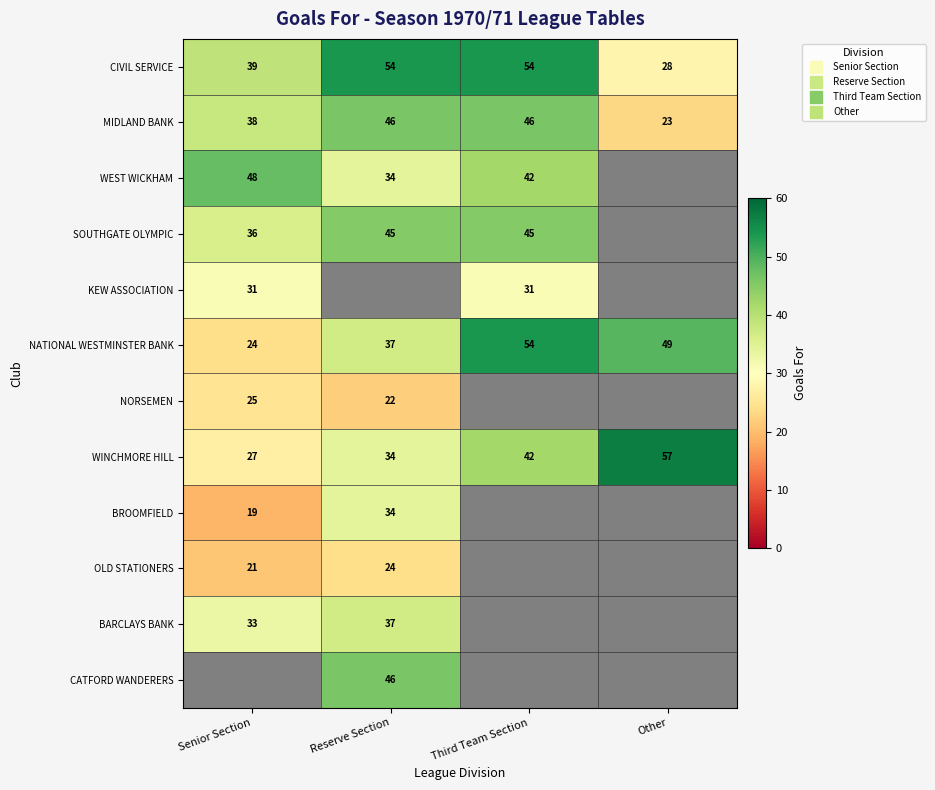

What is the difference between the maximum and minimum values in the MIDLAND BANK series?

23.0